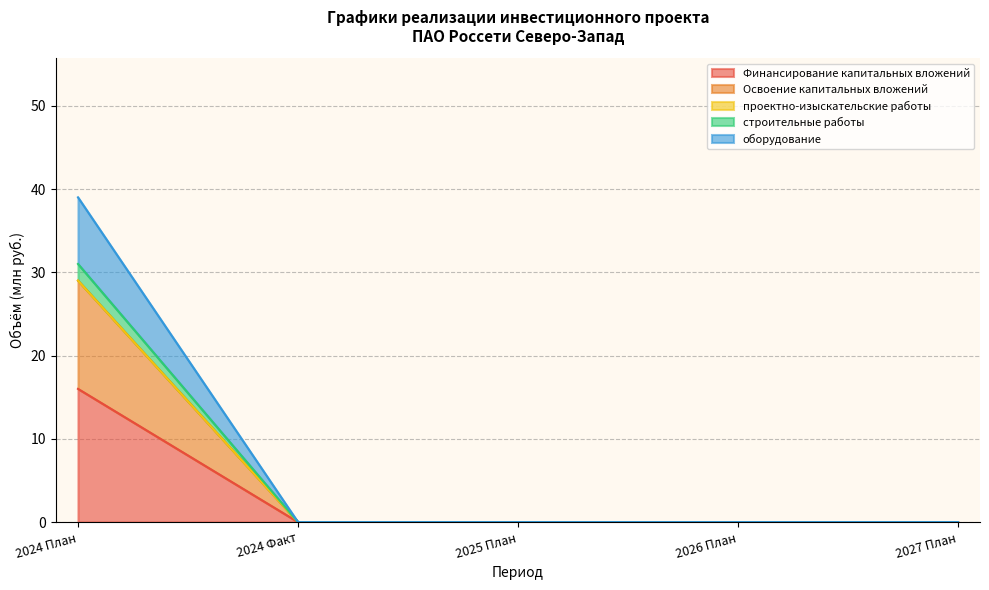

Which has a higher value, 2025 План or 2024 Факт?

2025 План